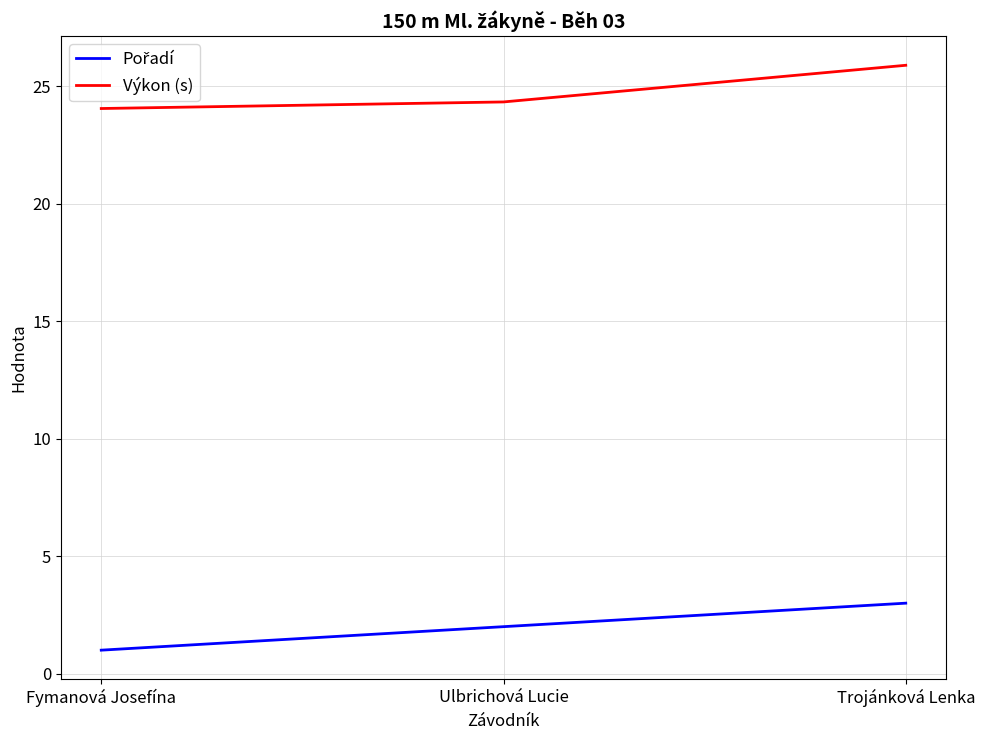

What is the difference between the Výkon (s) values at Ulbrichová Lucie and Trojánková Lenka?

1.6